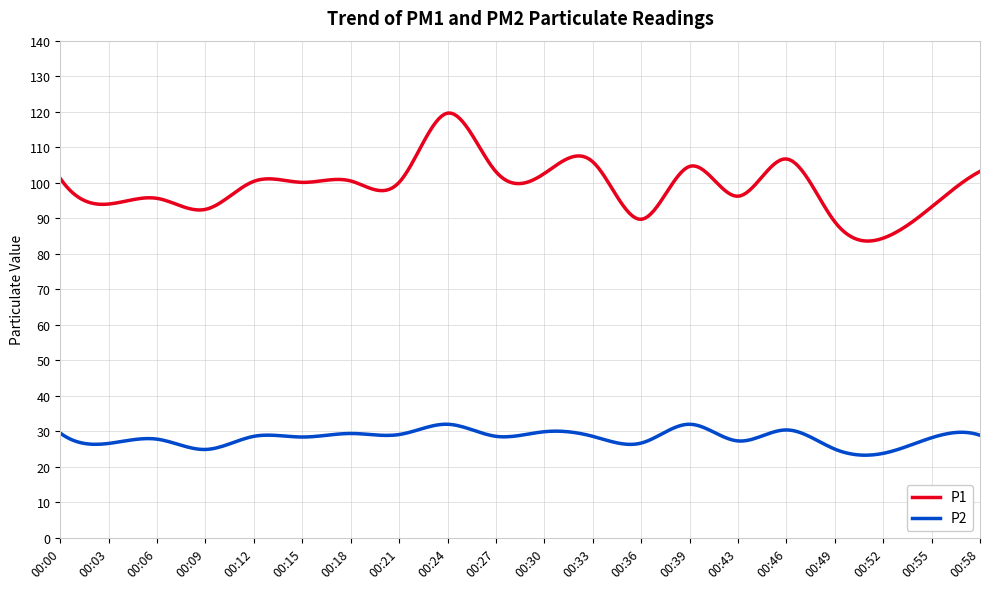

What is the minimum value shown in the chart?

23.3